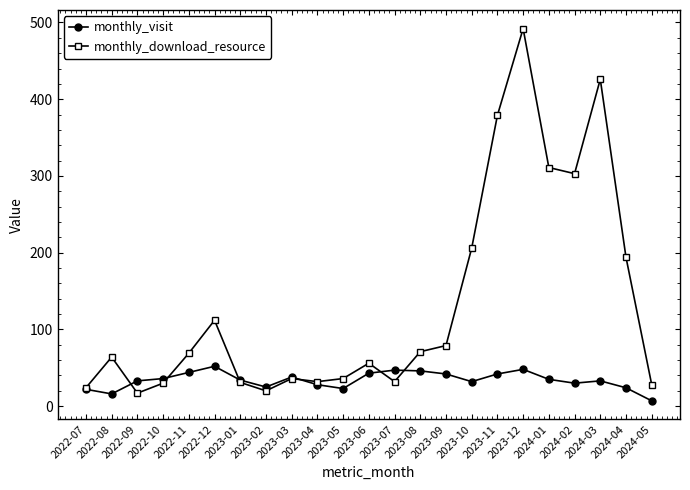

What is the average value of the monthly_visit series?

34